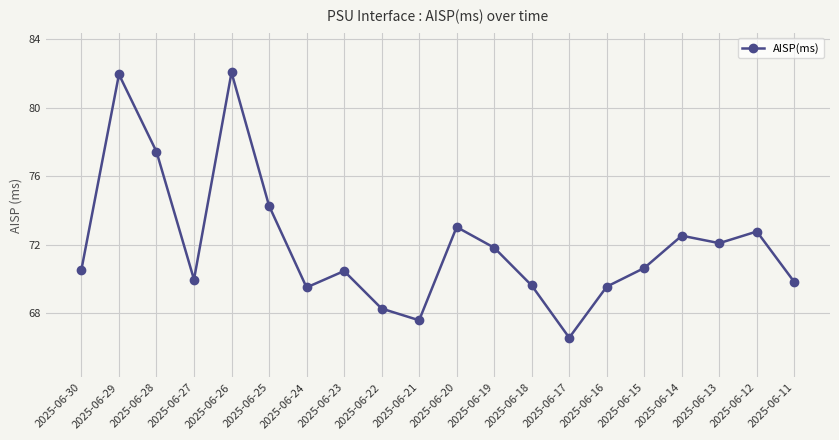

What is the change in value from 2025-06-27 to 2025-06-17?

-3.4